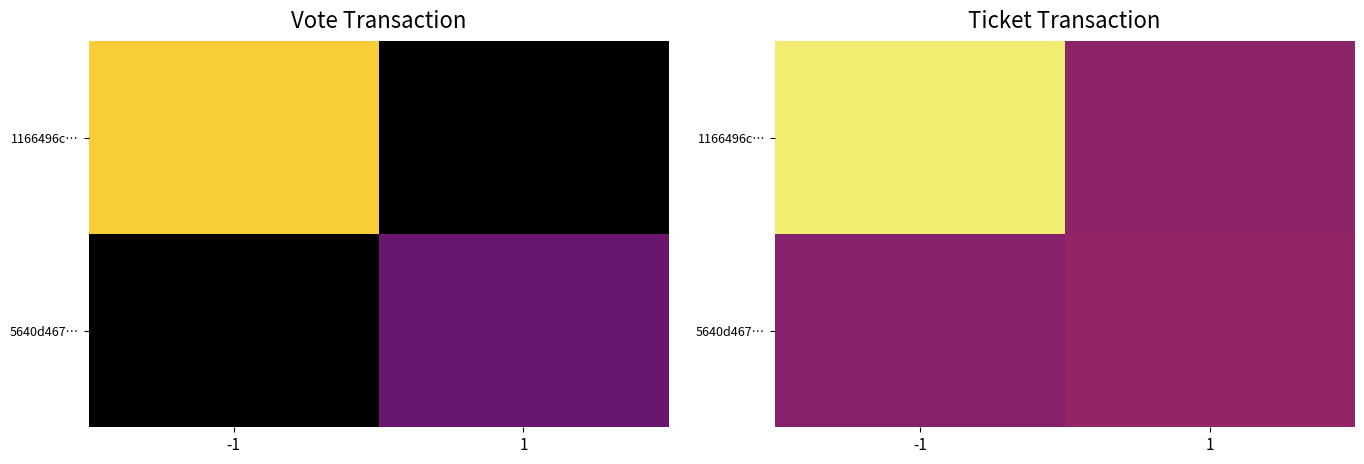

What is the average value of the 1166496c… series?

0.6